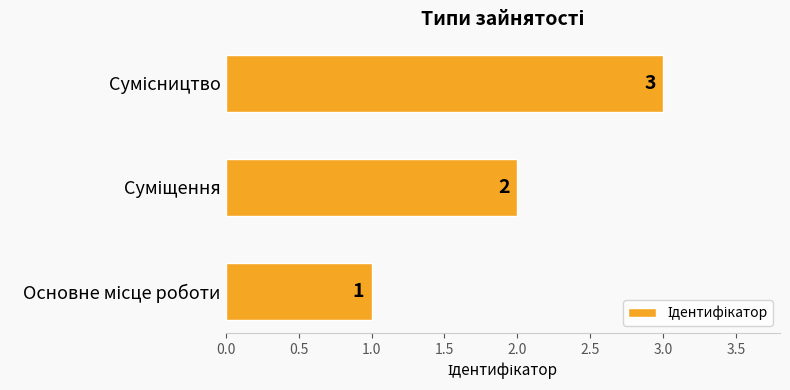

Count the values in the range 1 to 3.

3